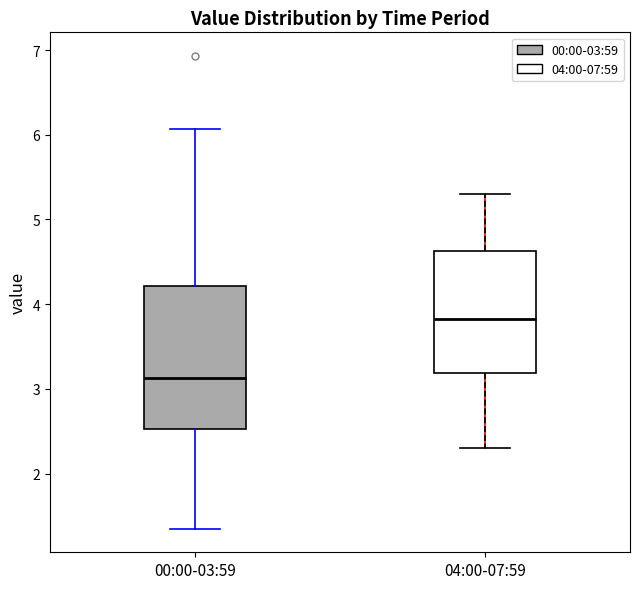

Reading left to right, transcribe this box plot: for each box, give where its median line is, the range the box spans, and where its two whiskers end, as read against the y-axis. The values are not printed on the chart, so give them approximately, as read against the axis.

00:00-03:59: median 3.1, box 2.5 to 4.2, whiskers 1.4 to 6.1
04:00-07:59: median 3.8, box 3.2 to 4.6, whiskers 2.3 to 5.3